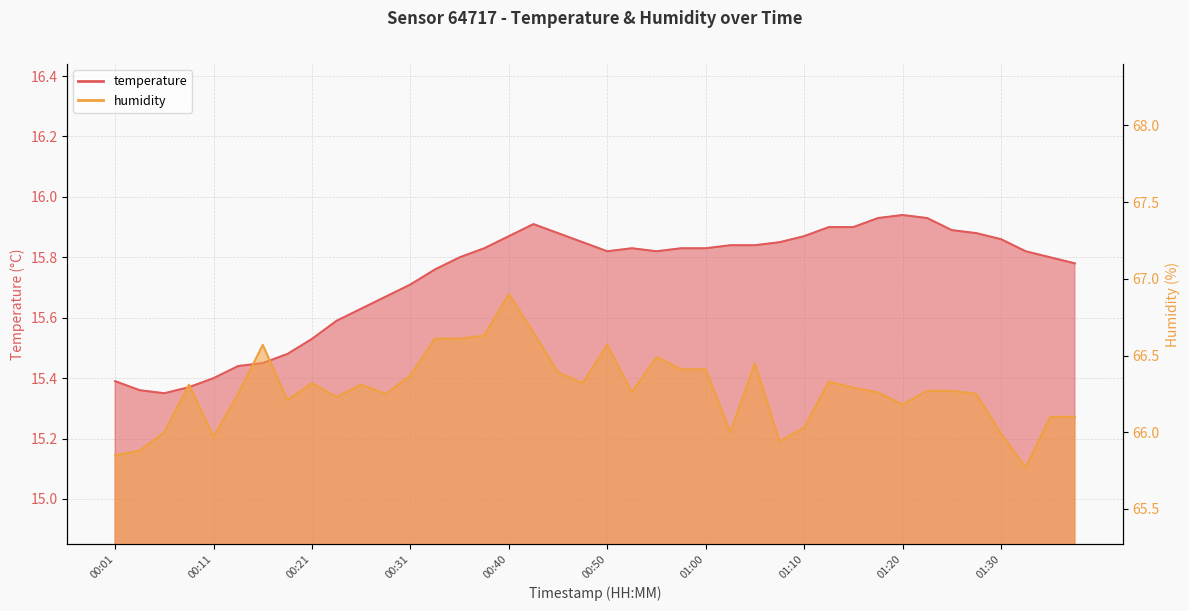

The value of humidity at 00:16 is 24.1. True or false?

False